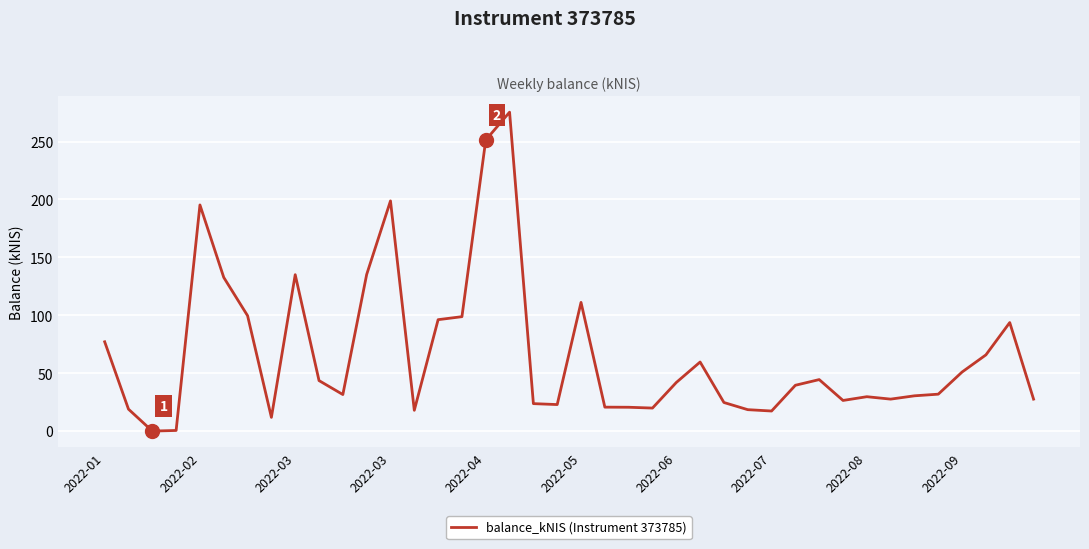

What is the difference between the maximum and minimum values?

275.4